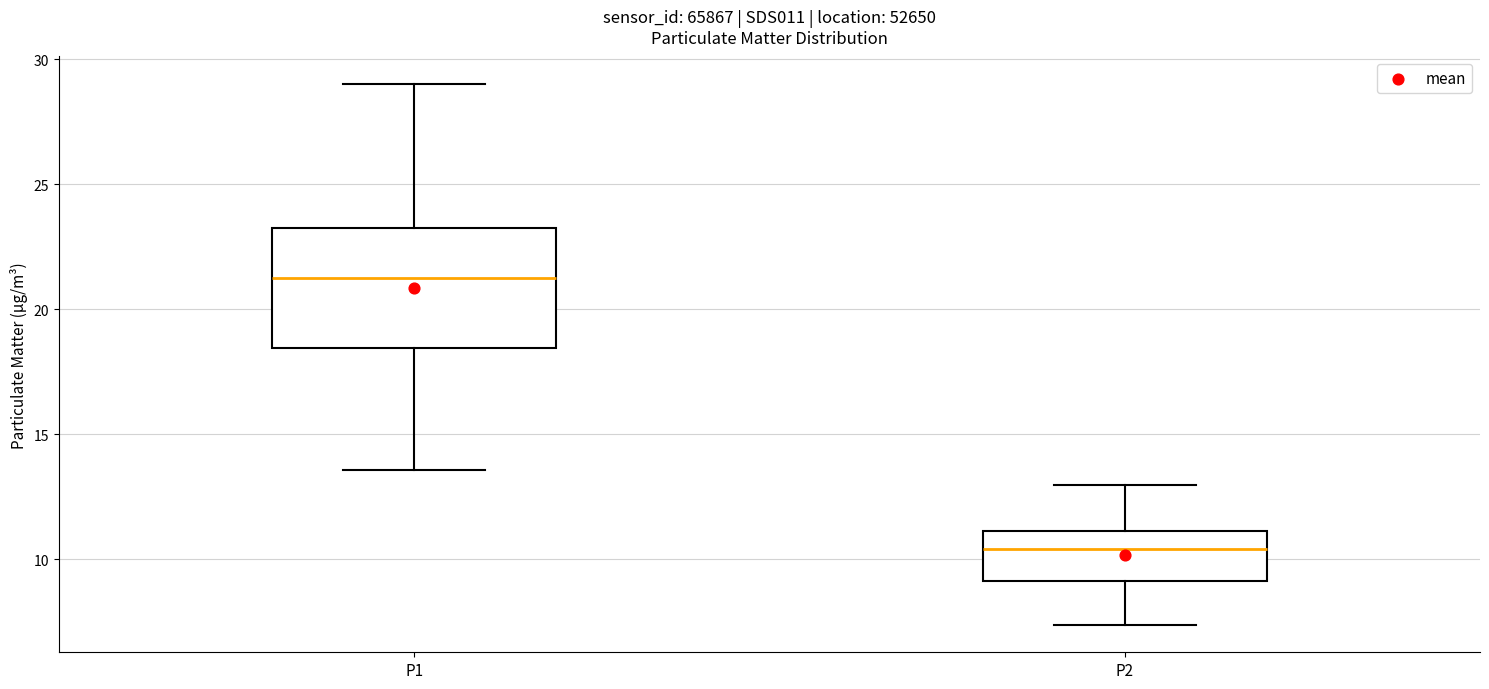

Reading left to right, transcribe this box plot: for each box, give where its median line is, the range the box spans, and where its two whiskers end, as read against the y-axis. The values are not printed on the chart, so give them approximately, as read against the axis.

P1: median 21.5, box 18.5 to 23.0, whiskers 13.5 to 29.0
P2: median 10.5, box 9.0 to 11.0, whiskers 7.5 to 13.0